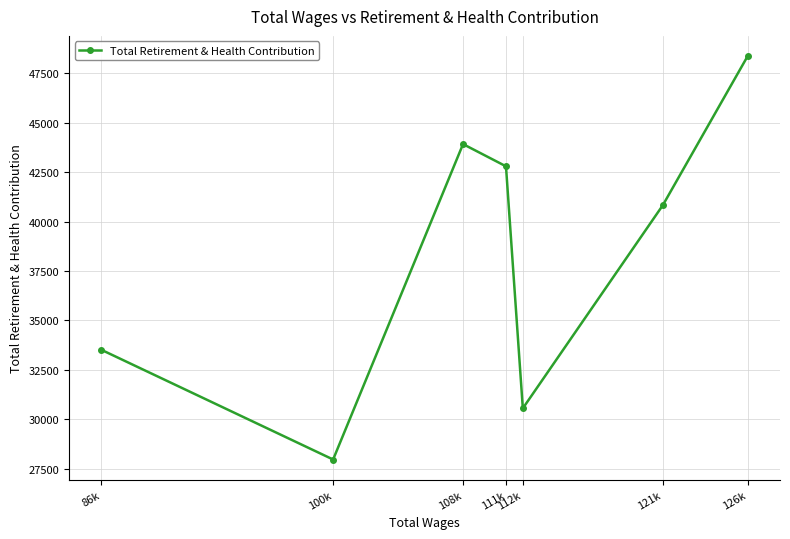

Reading left to right, transcribe all the data shown in this chart.

33514	27969	43919	42796	30557	40830	48371